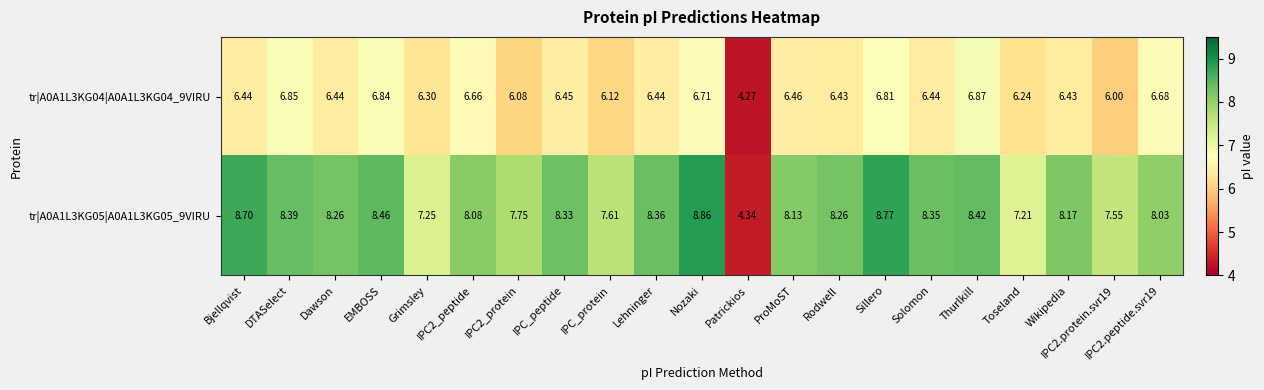

How many data points does each series have?

21